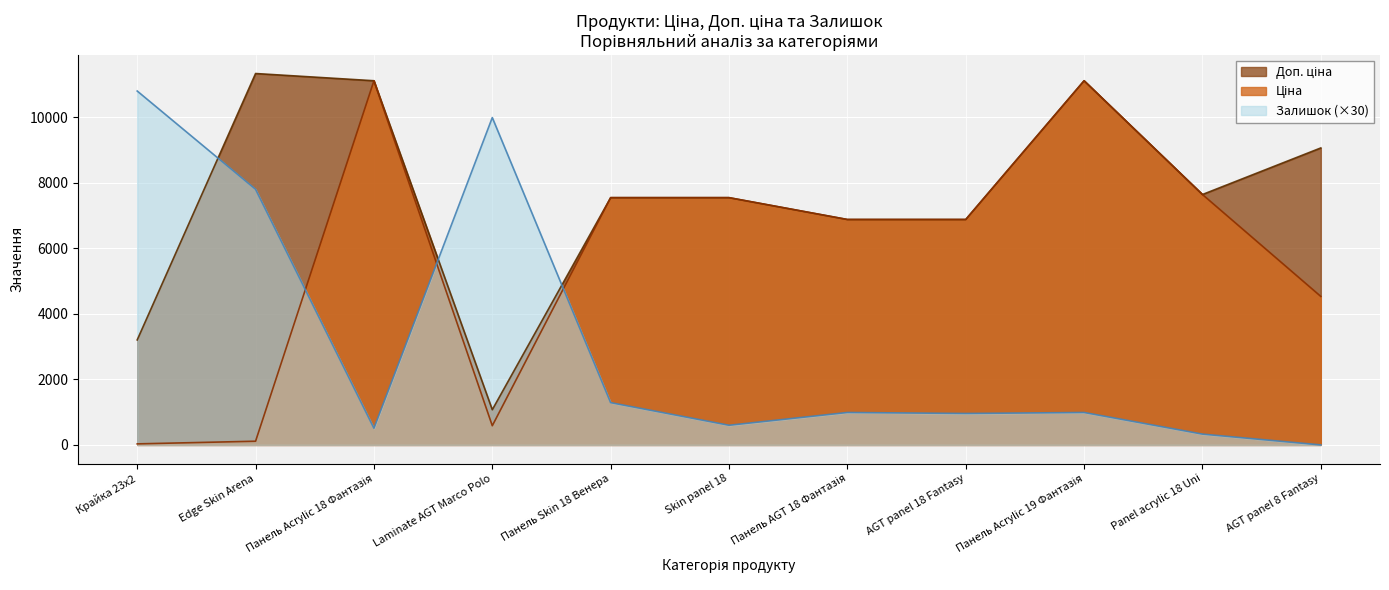

What position from the left is Edge Skin Arena?

2